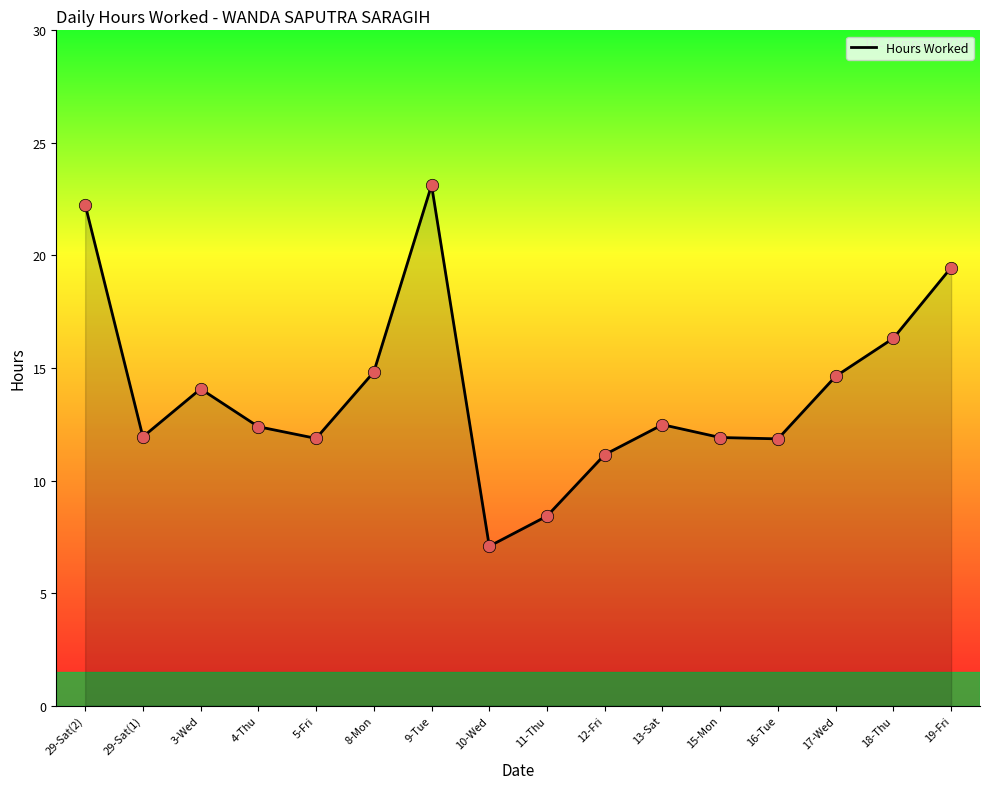

What is the change in value from 4-Thu to 5-Fri?

-0.5